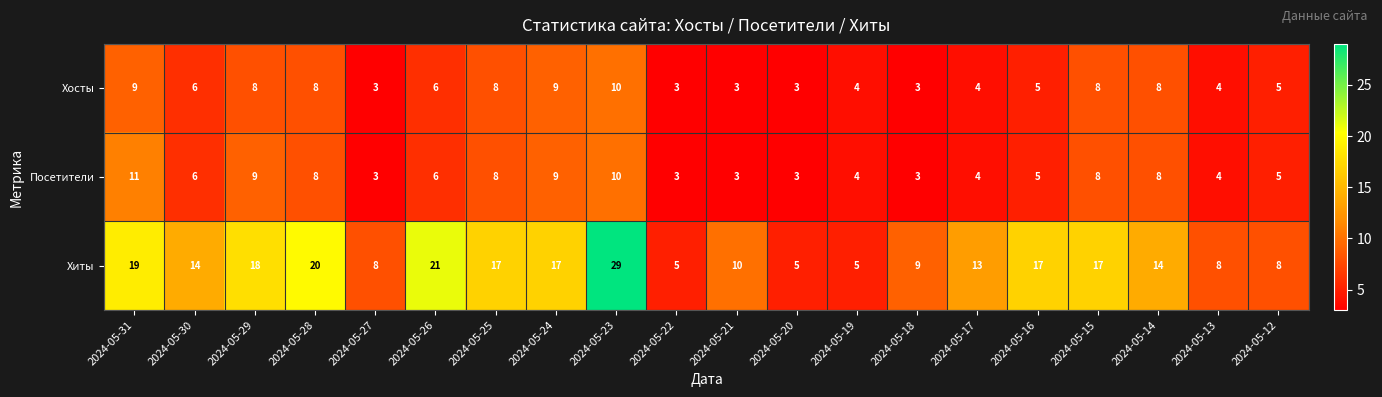

Which series has the largest range (max minus min)?

Хиты